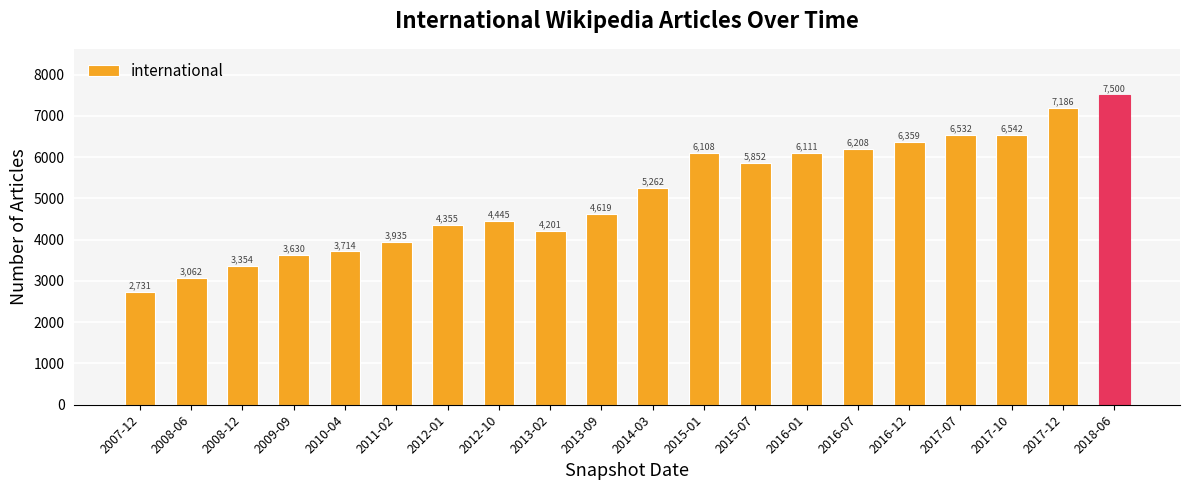

What is the sum of all values?

101706